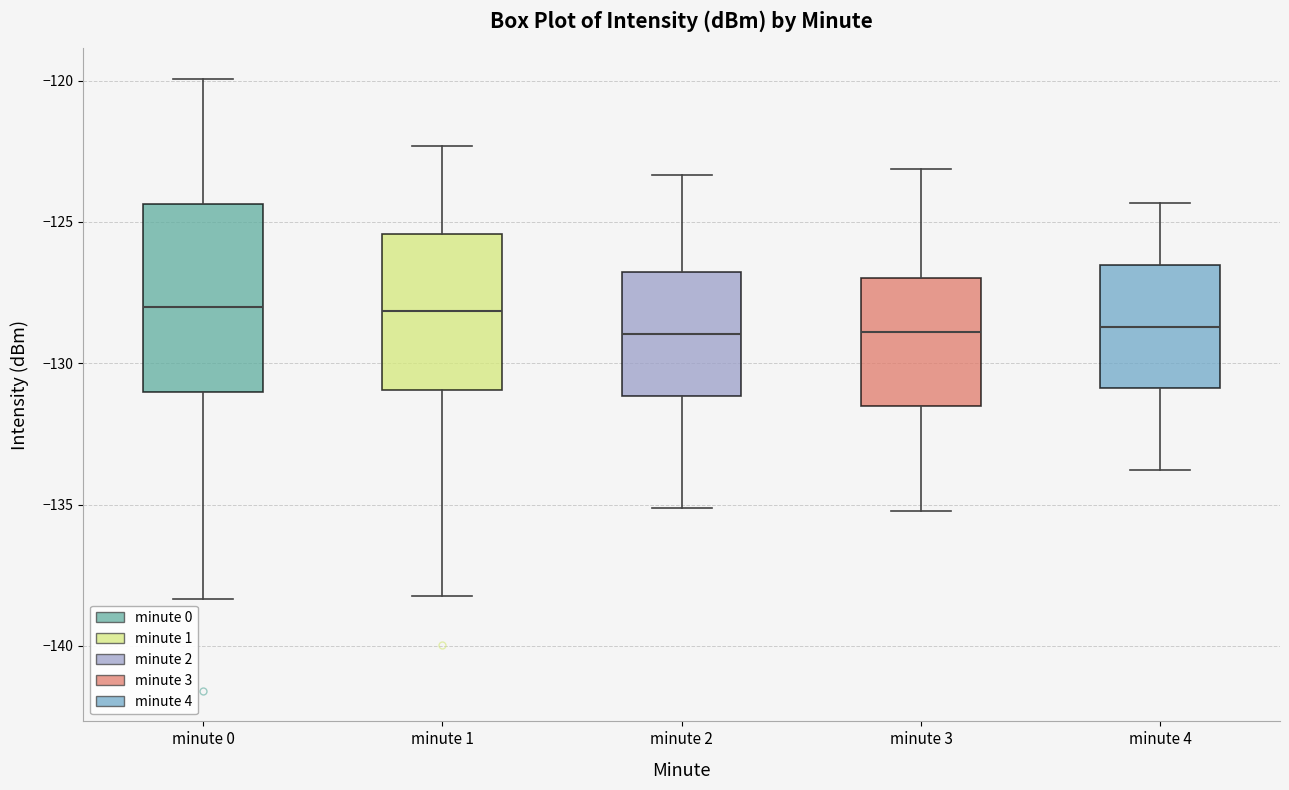

Reading left to right, transcribe this box plot: for each box, give where its median line is, the range the box spans, and where its two whiskers end, as read against the y-axis. The values are not printed on the chart, so give them approximately, as read against the axis.

minute 0: median -128.0, box -131.0 to -124.5, whiskers -138.5 to -120.0
minute 1: median -128.0, box -131.0 to -125.5, whiskers -138.0 to -122.5
minute 2: median -129.0, box -131.0 to -127.0, whiskers -135.0 to -123.5
minute 3: median -129.0, box -131.5 to -127.0, whiskers -135.0 to -123.0
minute 4: median -128.5, box -131.0 to -126.5, whiskers -134.0 to -124.5